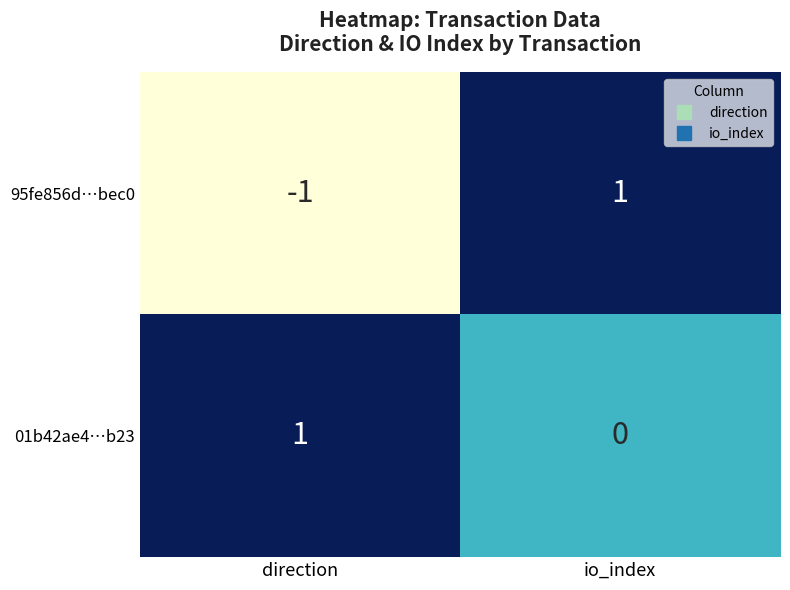

The value of 95fe856d…bec0 at direction is -1. True or false?

True